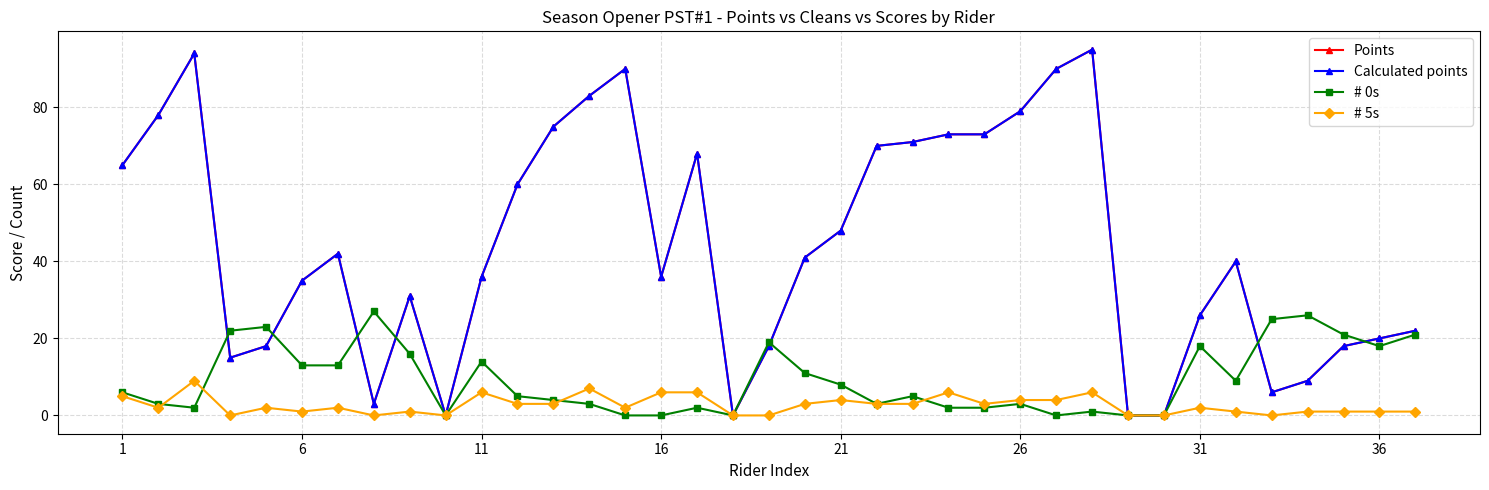

Does the chart have visible grid lines?

Yes